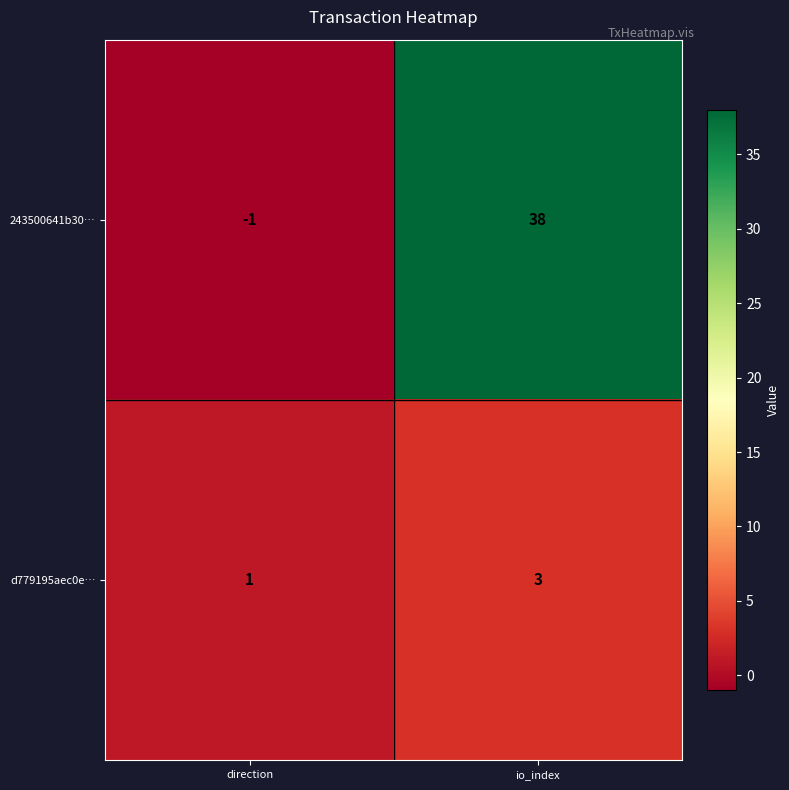

What is the sum of all 243500641b30… values?

37